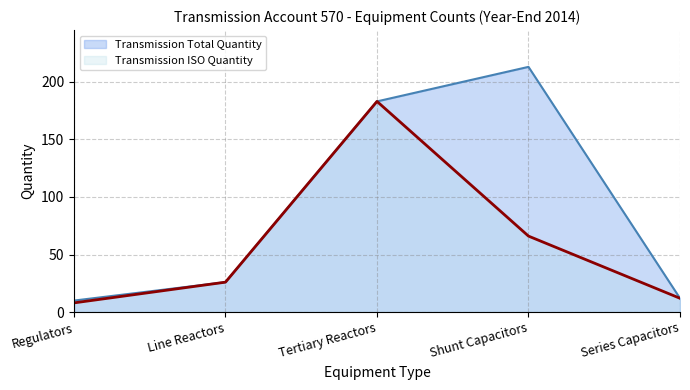

What position from the right is Tertiary Reactors?

3